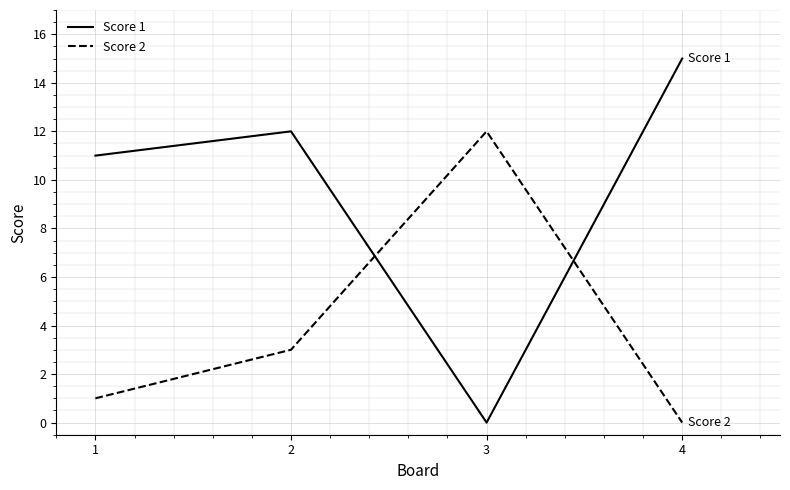

List the labels in order of Score 1 value, smallest first.

3, 1, 2, 4